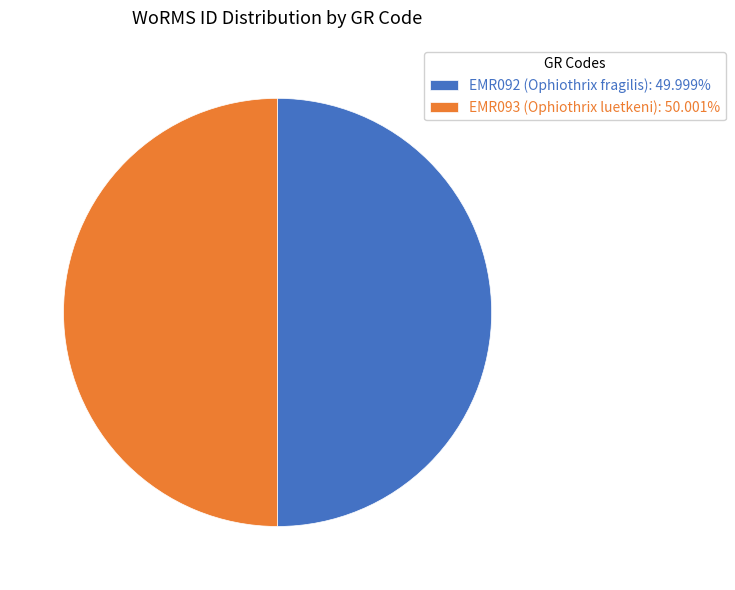

True or false: EMR093 (Ophiothrix luetkeni) accounts for 50% of the total.

True